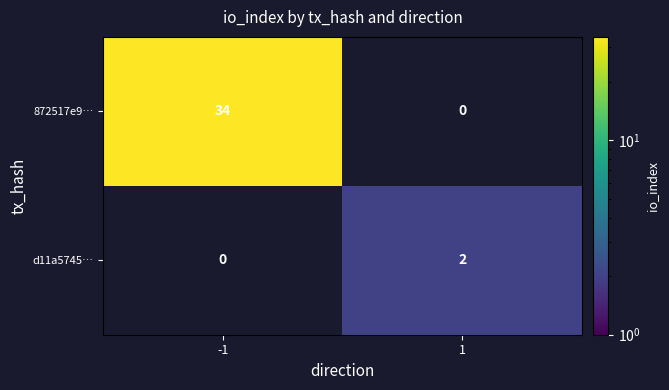

Reading right to left, transcribe all the data shown in this chart.

872517e9…: 0	34
d11a5745…: 2	0